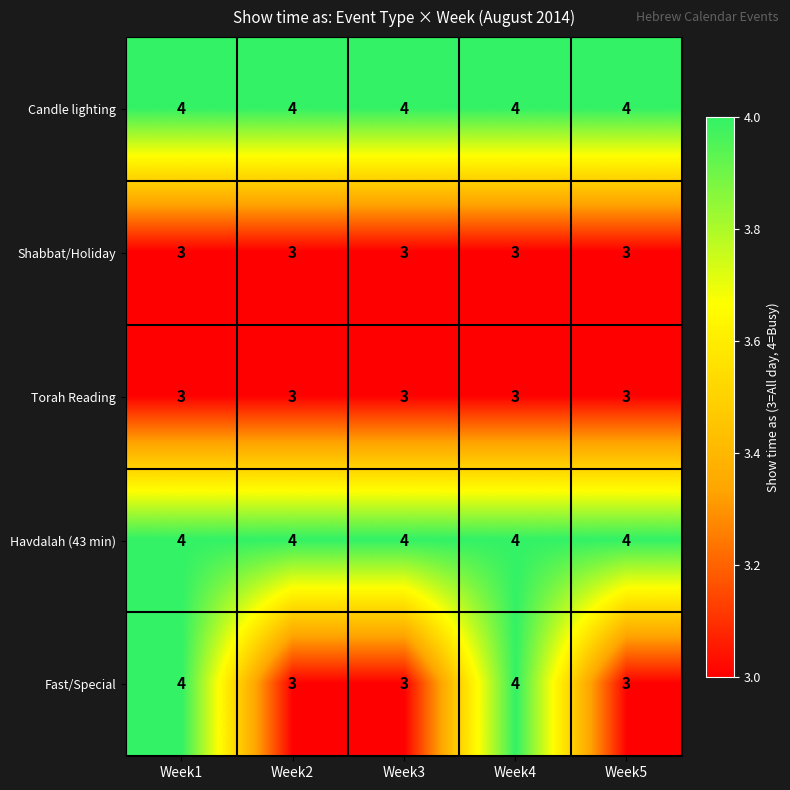

What is the average value of the Havdalah (43 min) series?

4